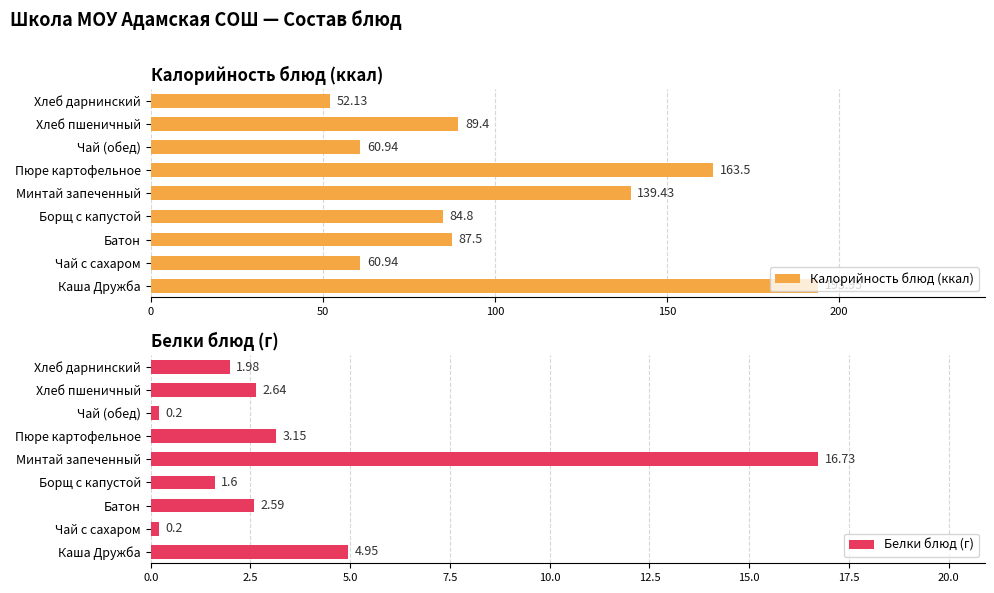

At which label does Калорийность блюд (ккал) reach its minimum?

Хлеб дарнинский